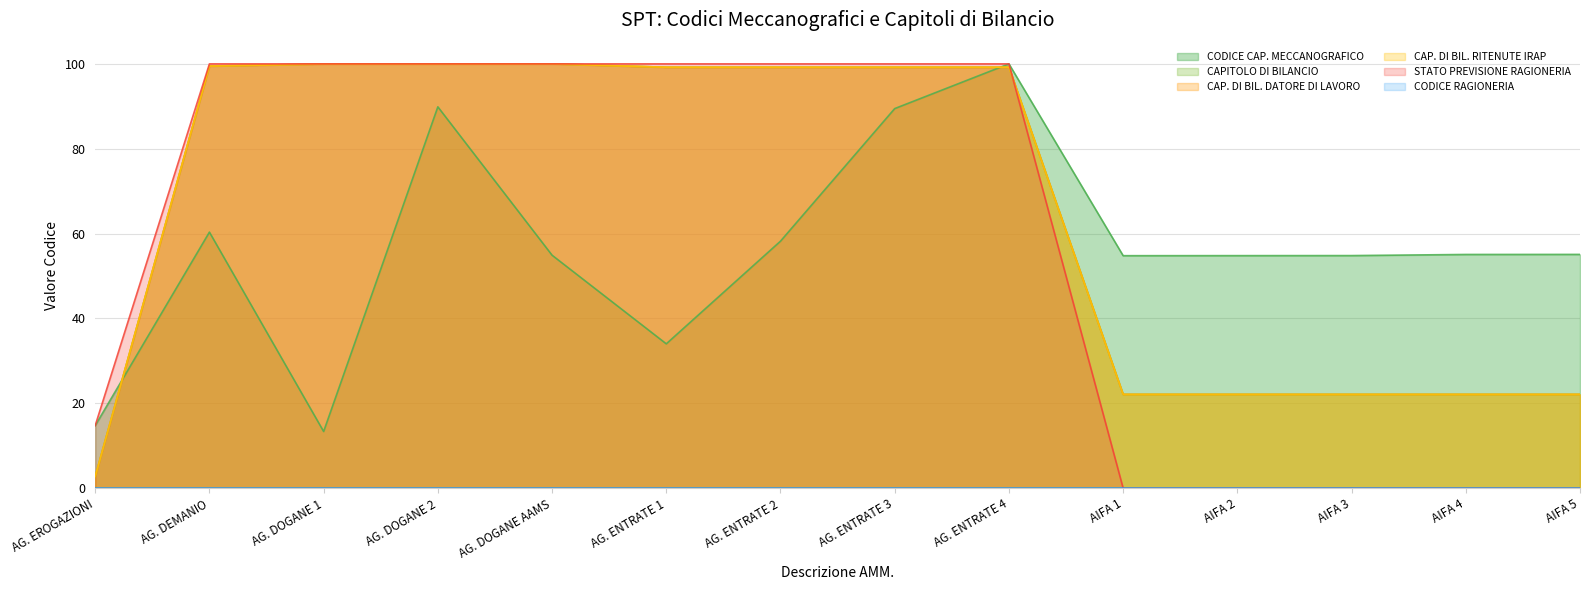

What is the label of the 1st point from the right?

AIFA 5